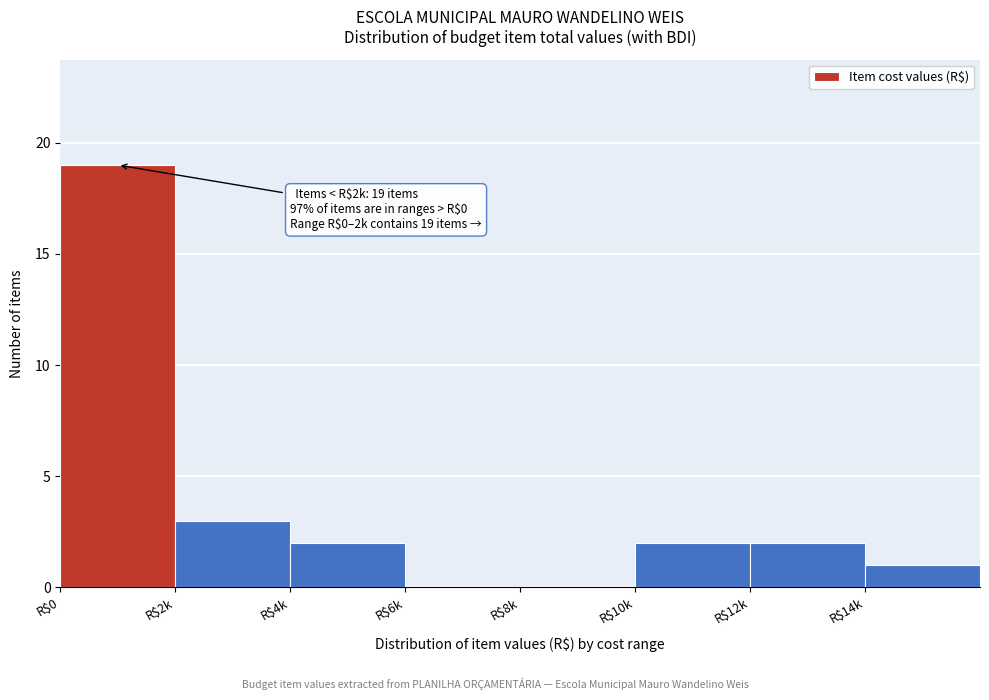

The chart shows a value of 9 at R$0. True or false?

False